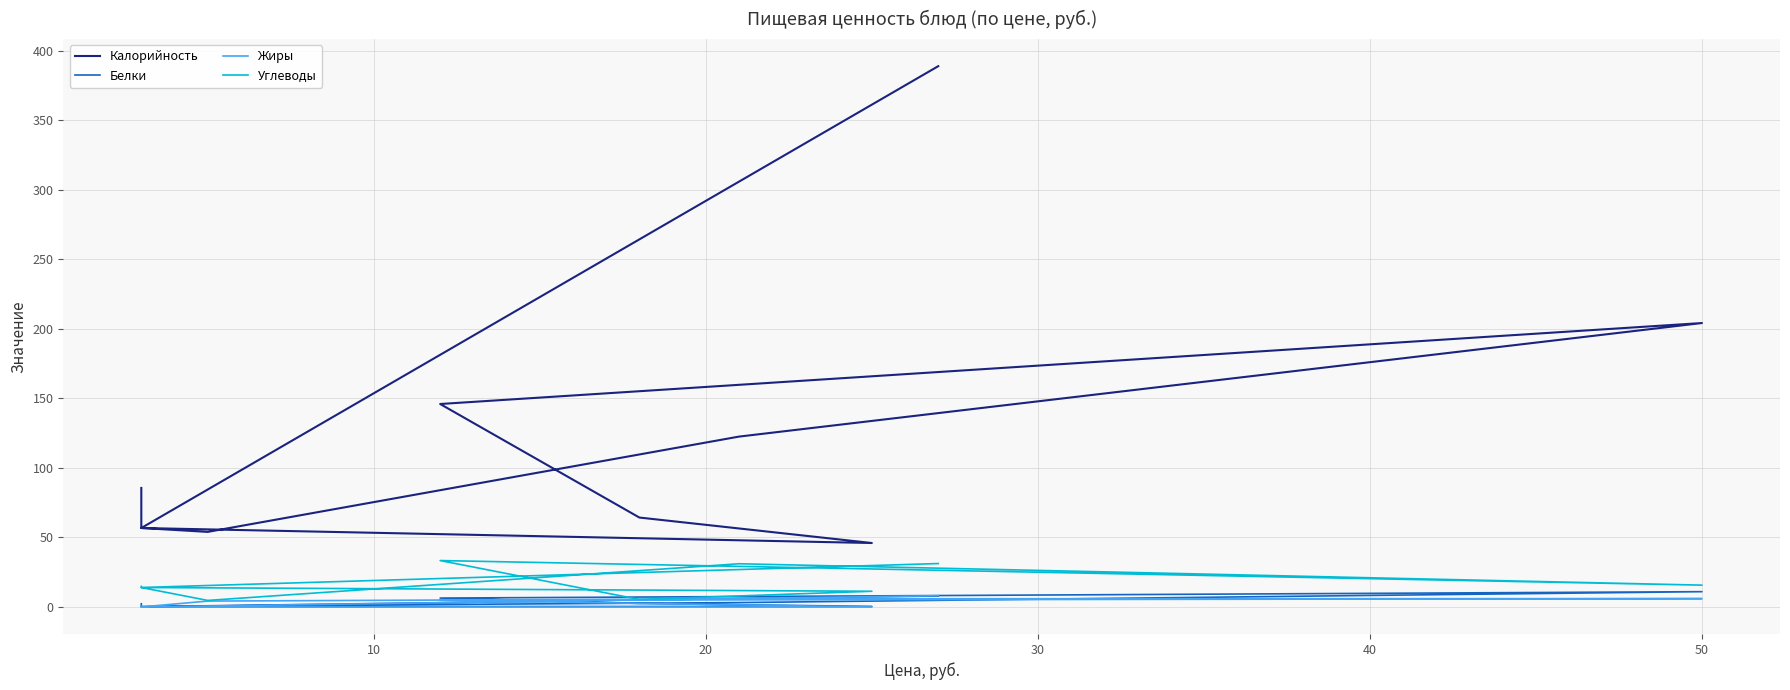

True or false: Калорийность and Белки cross at least once.

False